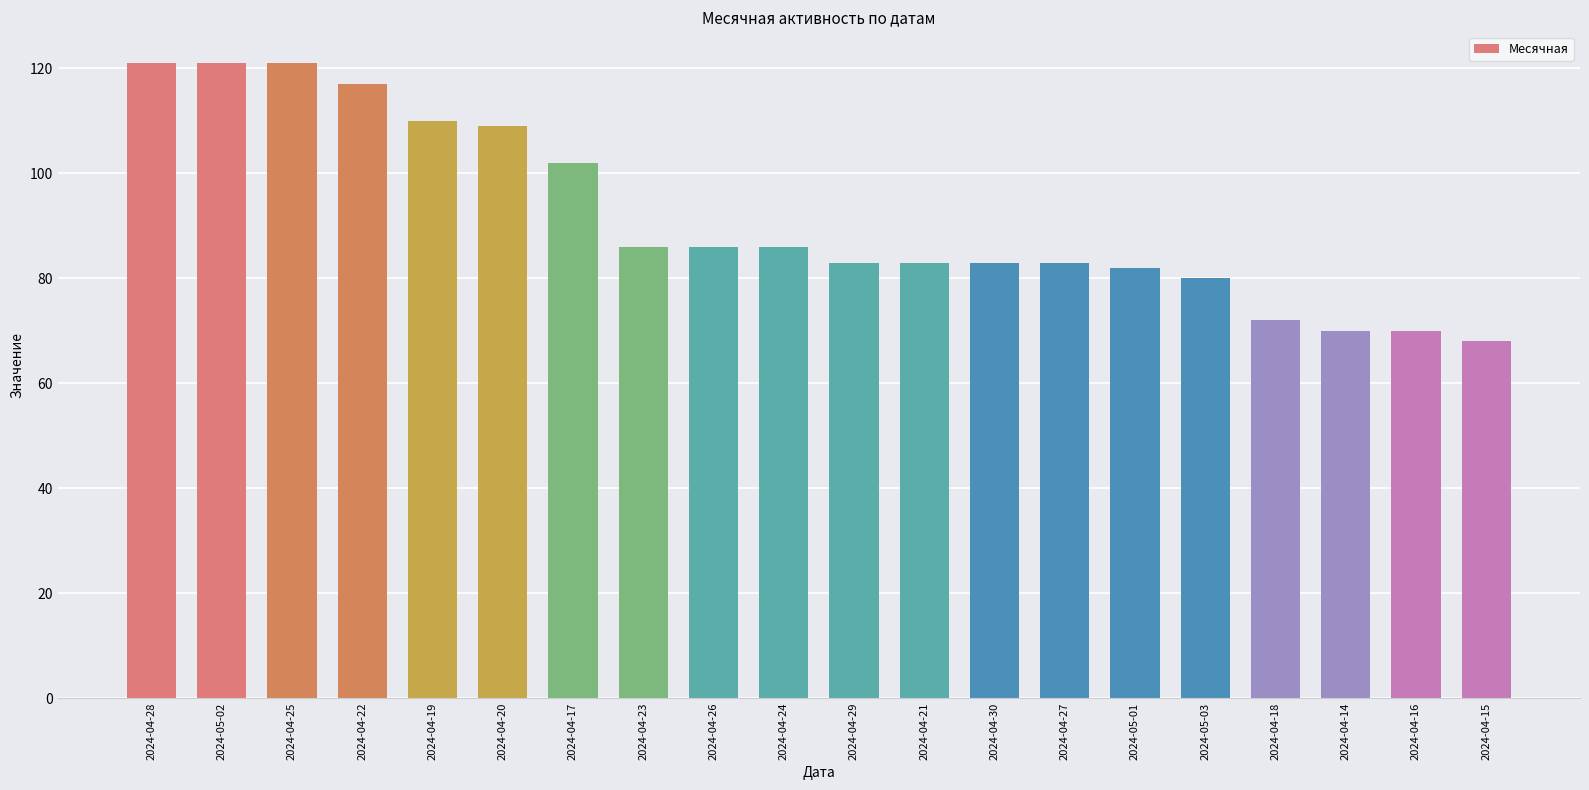

How many bars are there in total?

20